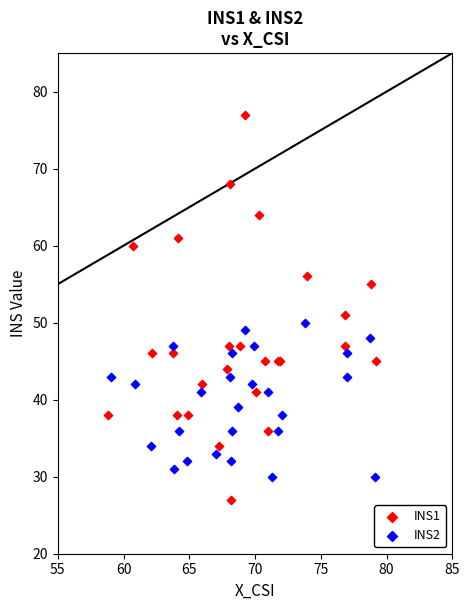

Which series contains the highest Y value?

INS1